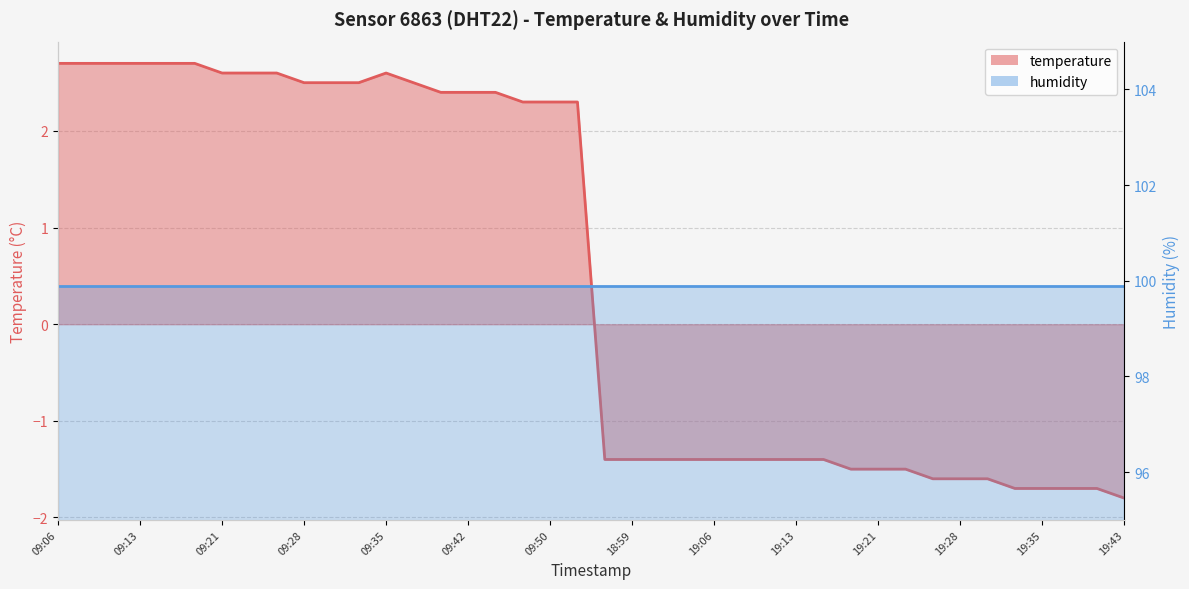

List the labels in order of value, largest first.

09:06, 09:08, 09:11, 09:13, 09:16, 09:18, 09:21, 09:23, 09:25, 09:35, 09:28, 09:30, 09:33, 09:38, 09:40, 09:42, 09:45, 09:47, 09:50, 09:52, 18:56, 18:59, 19:01, 19:04, 19:06, 19:08, 19:11, 19:13, 19:16, 19:18, 19:21, 19:23, 19:25, 19:28, 19:30, 19:33, 19:35, 19:38, 19:40, 19:43